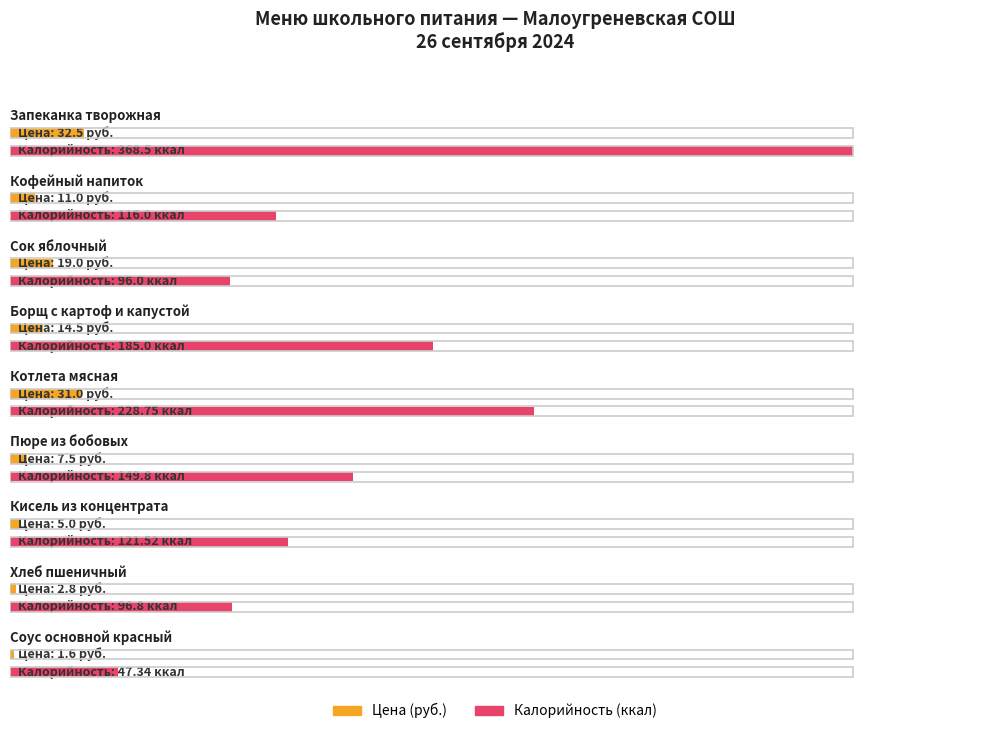

Reading right to left, extract all data points from this chart.

Цена: 1.6	2.8	5.0	7.5	31.0	14.5	19.0	11.0	32.5
Калорийность: 47.3	96.8	121.5	149.8	228.8	185.0	96.0	116.0	368.5